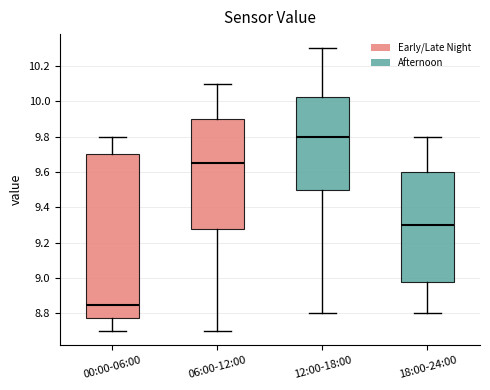

Reading left to right, read every box against the y-axis: the position of its median line, the range the box covers, and the ends of its whiskers. The values are not printed on the chart, so give them approximately, as read against the axis.

00:00-06:00: median 8.86, box 8.78 to 9.70, whiskers 8.70 to 9.80
06:00-12:00: median 9.66, box 9.28 to 9.90, whiskers 8.70 to 10.10
12:00-18:00: median 9.80, box 9.50 to 10.02, whiskers 8.80 to 10.30
18:00-24:00: median 9.30, box 8.98 to 9.60, whiskers 8.80 to 9.80